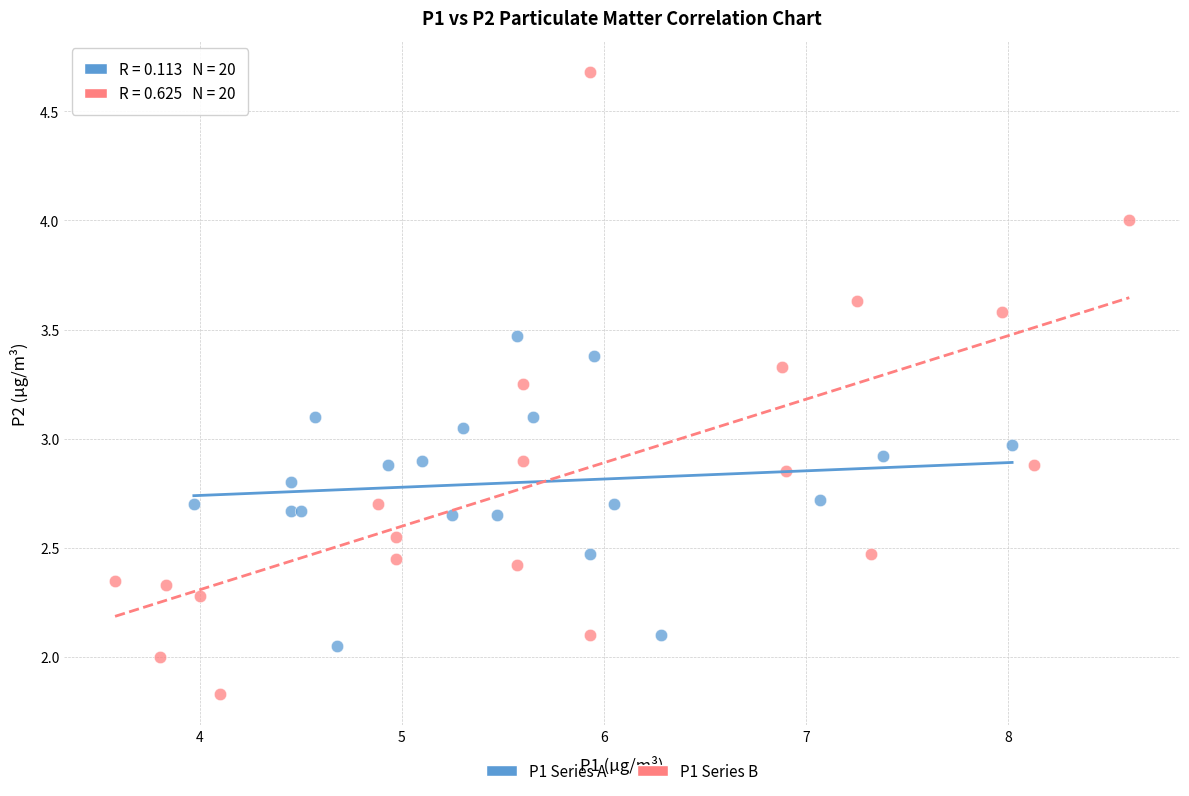

Which series has the widest spread of Y values?

P1 Series B